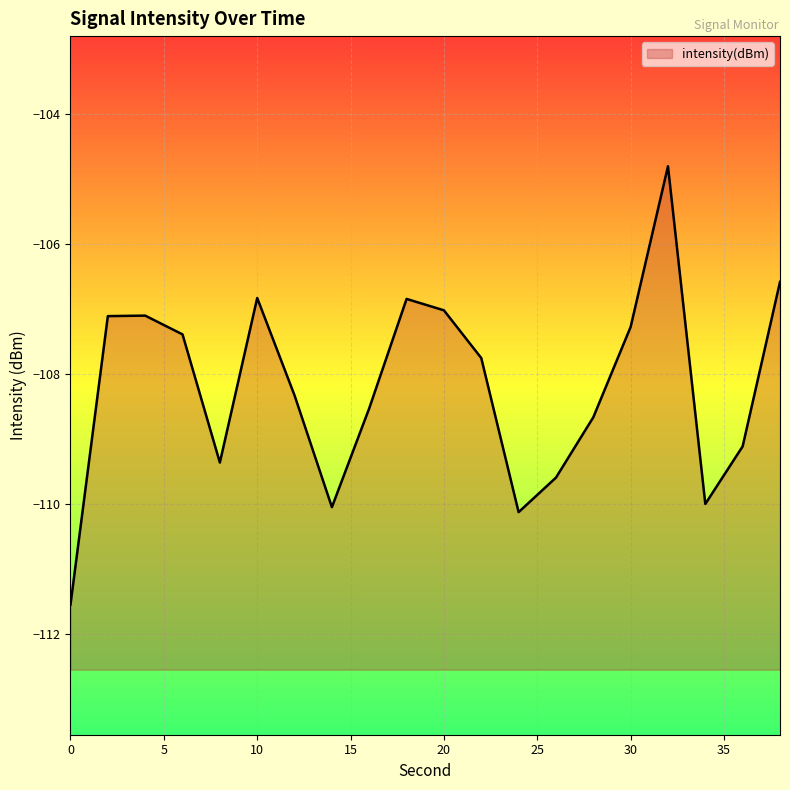

What is the average value?

-108.2